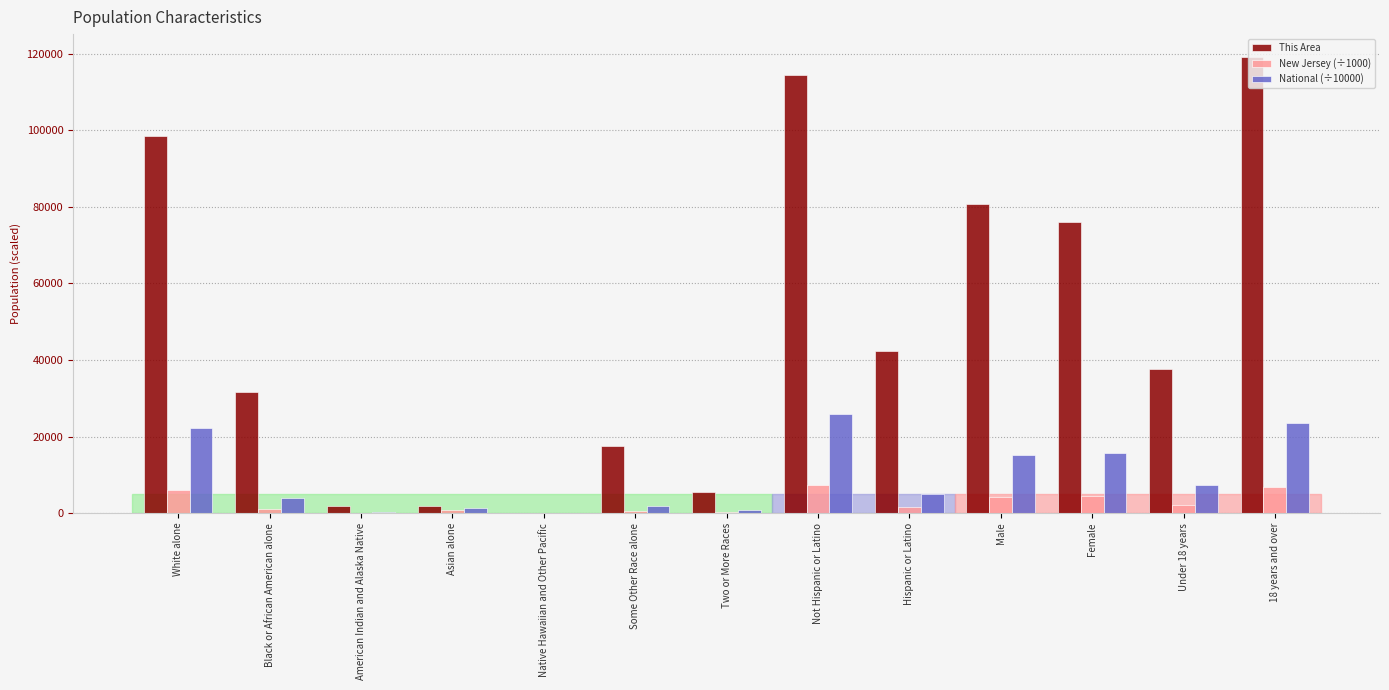

Which series has the largest total across all categories?

This Area